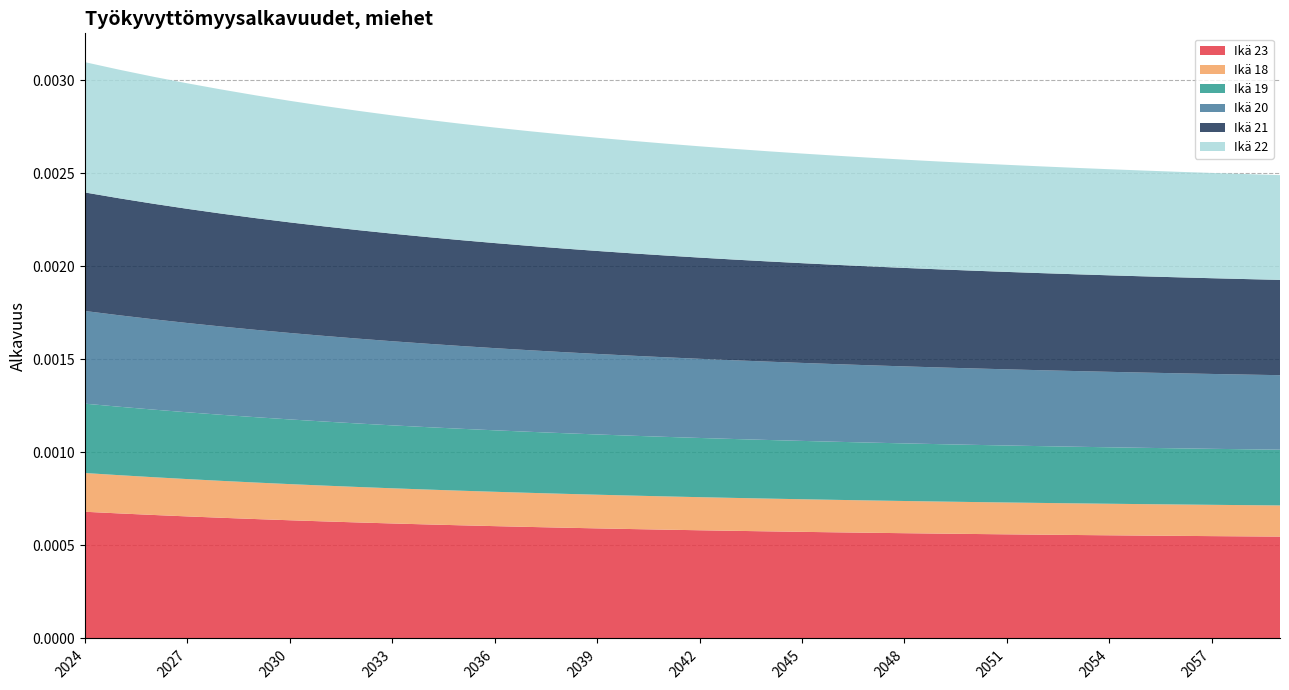

Reading left to right, transcribe all the data shown in this chart.

age_23: 0.0	0.0	0.0	0.0	0.0	0.0	0.0	0.0	0.0	0.0	0.0	0.0	0.0	0.0	0.0	0.0	0.0	0.0	0.0	0.0	0.0	0.0	0.0	0.0	0.0	0.0	0.0	0.0	0.0	0.0	0.0	0.0	0.0	0.0	0.0	0.0
age_18: 0.0	0.0	0.0	0.0	0.0	0.0	0.0	0.0	0.0	0.0	0.0	0.0	0.0	0.0	0.0	0.0	0.0	0.0	0.0	0.0	0.0	0.0	0.0	0.0	0.0	0.0	0.0	0.0	0.0	0.0	0.0	0.0	0.0	0.0	0.0	0.0
age_19: 0.0	0.0	0.0	0.0	0.0	0.0	0.0	0.0	0.0	0.0	0.0	0.0	0.0	0.0	0.0	0.0	0.0	0.0	0.0	0.0	0.0	0.0	0.0	0.0	0.0	0.0	0.0	0.0	0.0	0.0	0.0	0.0	0.0	0.0	0.0	0.0
age_20: 0.0	0.0	0.0	0.0	0.0	0.0	0.0	0.0	0.0	0.0	0.0	0.0	0.0	0.0	0.0	0.0	0.0	0.0	0.0	0.0	0.0	0.0	0.0	0.0	0.0	0.0	0.0	0.0	0.0	0.0	0.0	0.0	0.0	0.0	0.0	0.0
age_21: 0.0	0.0	0.0	0.0	0.0	0.0	0.0	0.0	0.0	0.0	0.0	0.0	0.0	0.0	0.0	0.0	0.0	0.0	0.0	0.0	0.0	0.0	0.0	0.0	0.0	0.0	0.0	0.0	0.0	0.0	0.0	0.0	0.0	0.0	0.0	0.0
age_22: 0.0	0.0	0.0	0.0	0.0	0.0	0.0	0.0	0.0	0.0	0.0	0.0	0.0	0.0	0.0	0.0	0.0	0.0	0.0	0.0	0.0	0.0	0.0	0.0	0.0	0.0	0.0	0.0	0.0	0.0	0.0	0.0	0.0	0.0	0.0	0.0